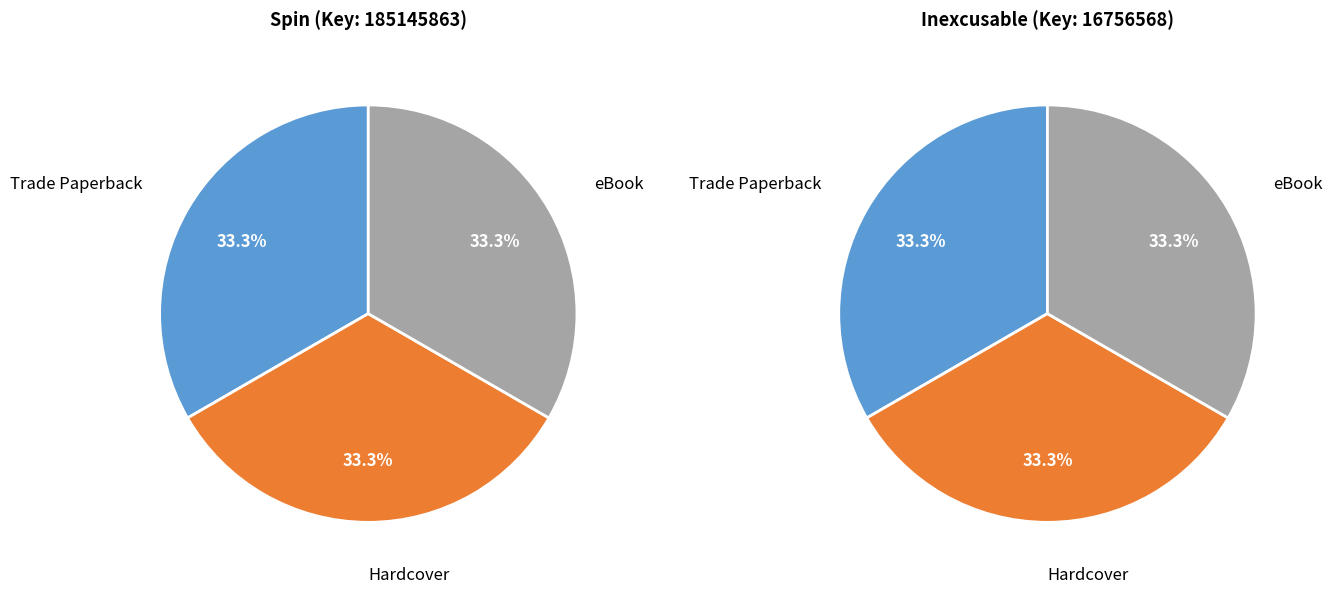

To the nearest percent, what portion does Inexcusable represent?

8%